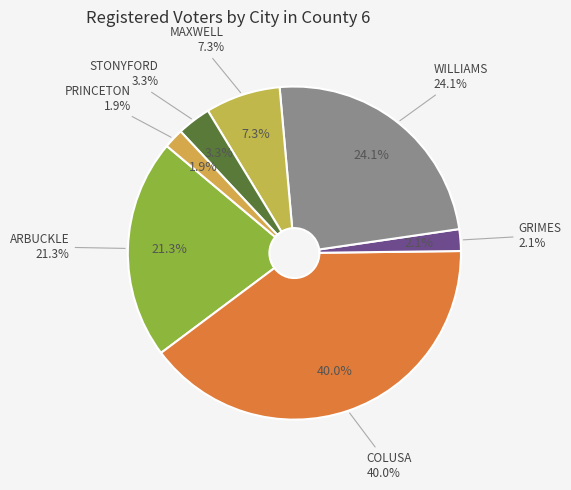

How many segments does this pie chart have?

7